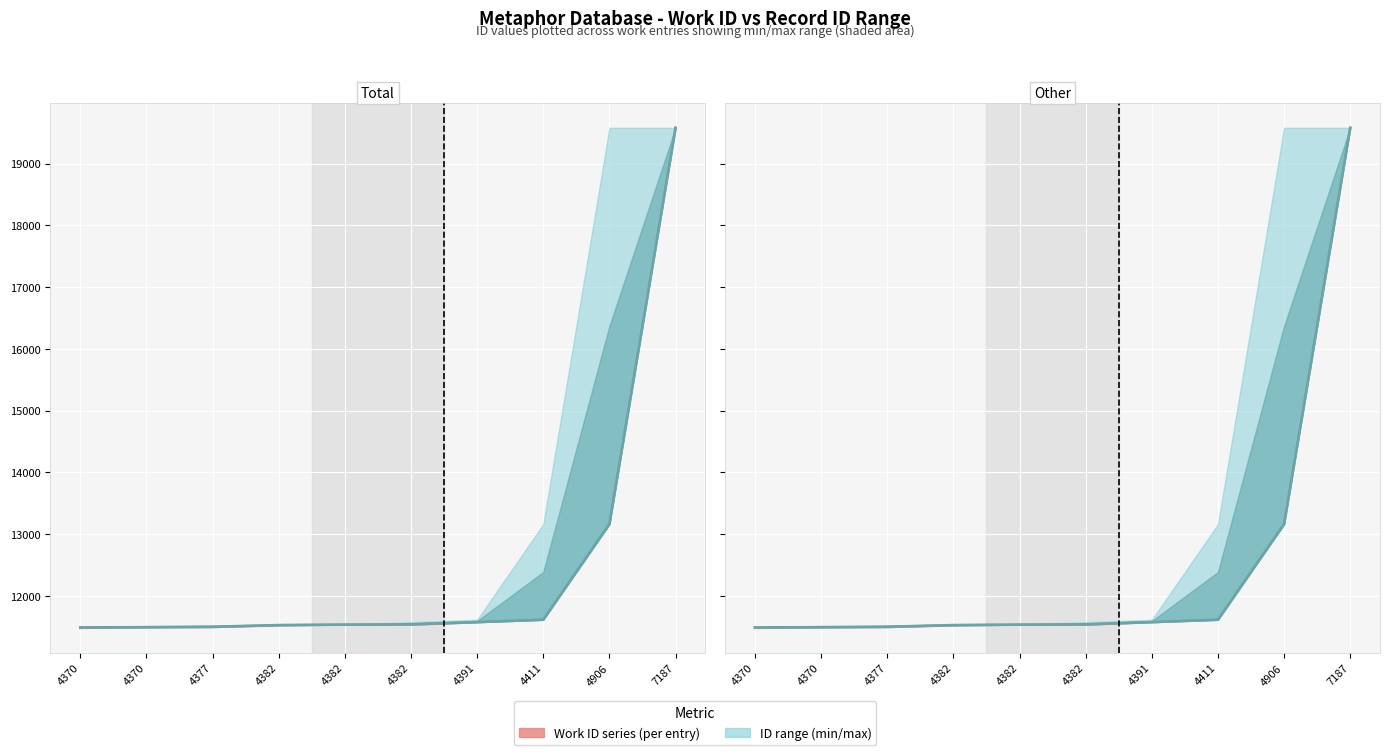

True or false: Work ID series (per entry) and ID range midline cross at least once.

False